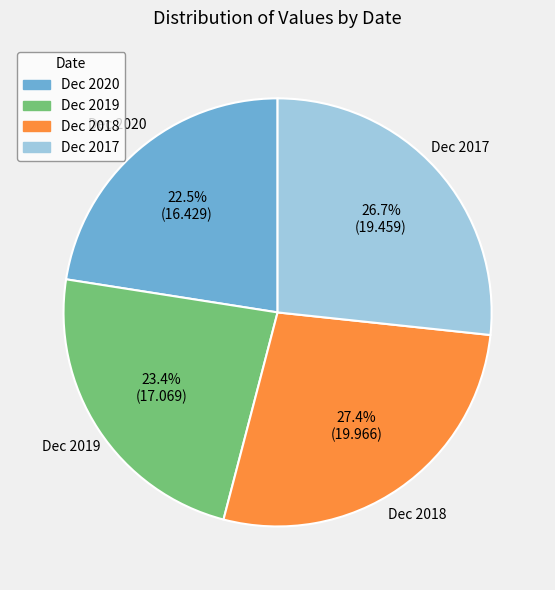

To the nearest percent, what is the difference between the largest and smallest slice percentages?

5%